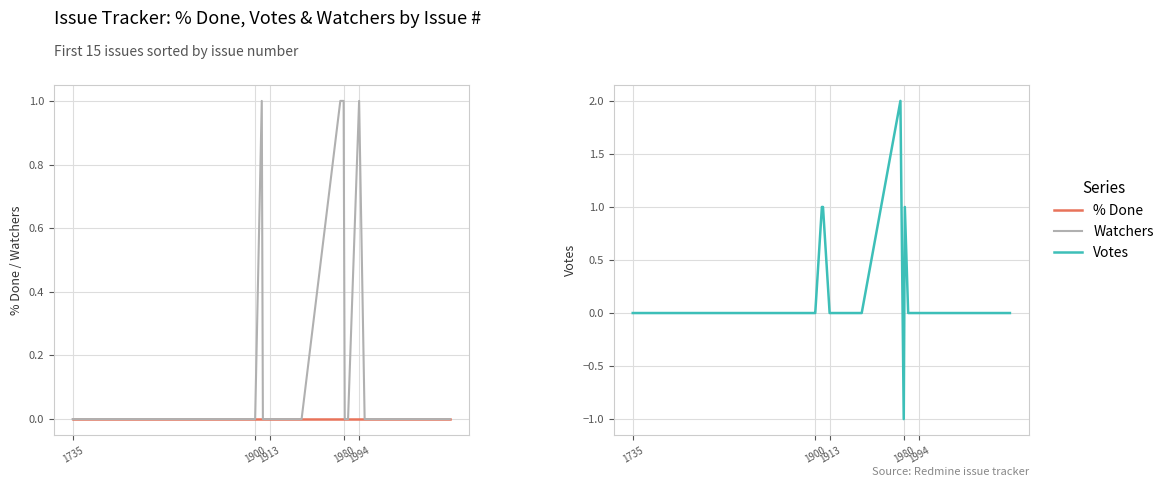

How many values in Watchers are above zero?

4